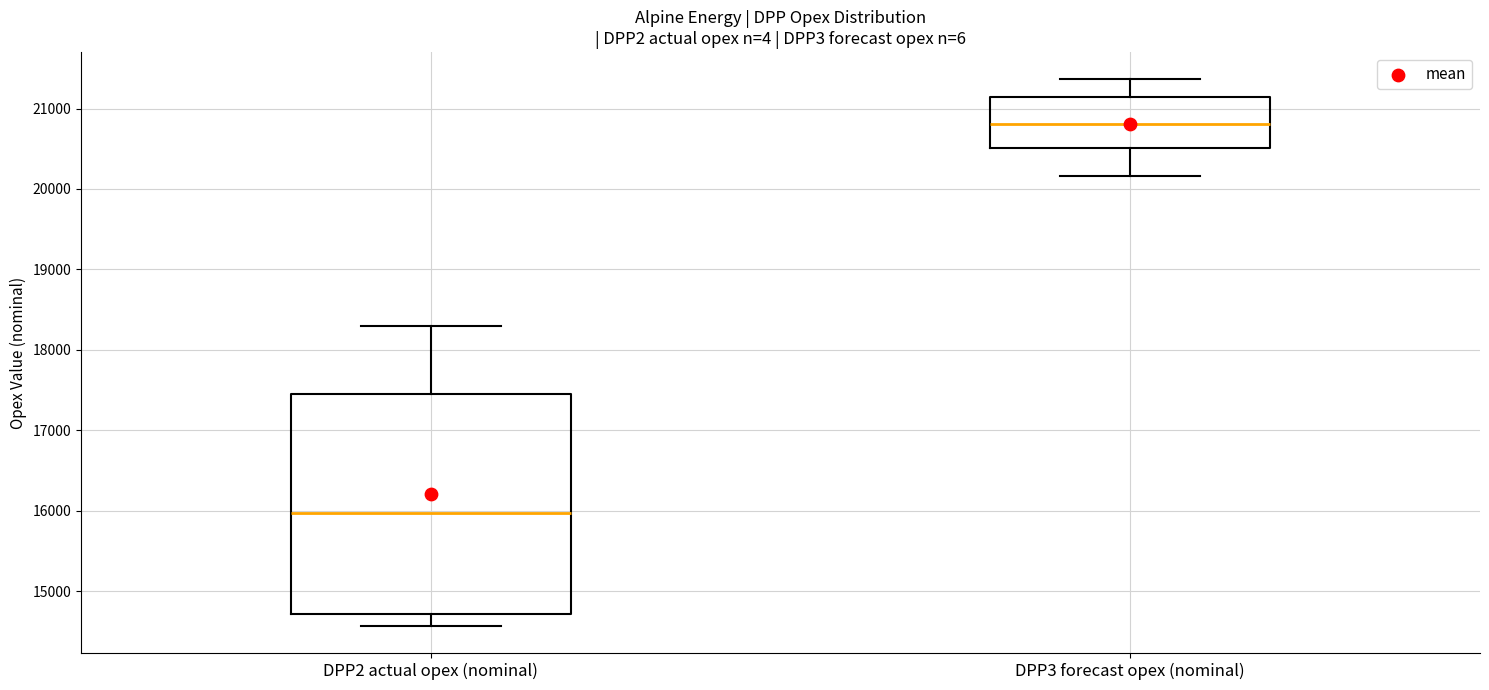

Where does the upper whisker of the box for DPP2 actual opex (nominal) end on the y-axis? The values are not printed on the chart, so give them approximately, as read against the axis.

18300